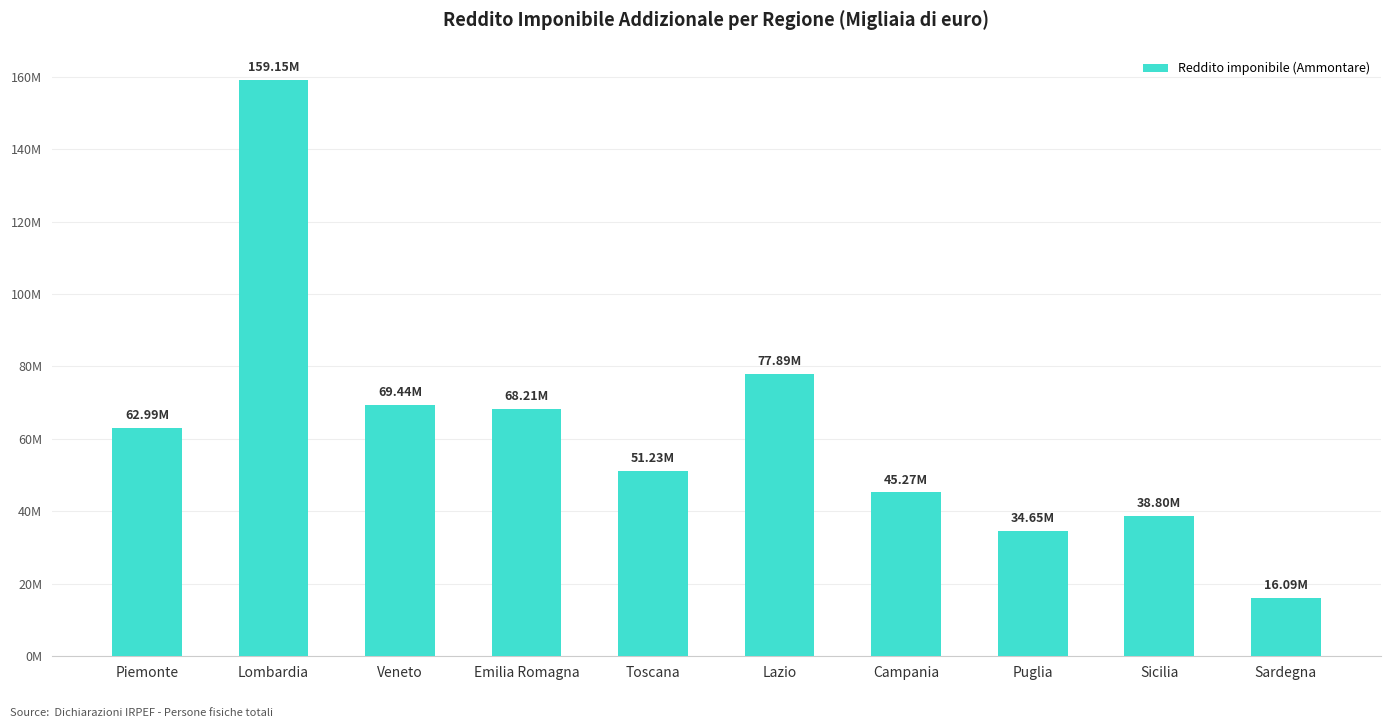

What is the value of the 2nd bar from the left?

159153782